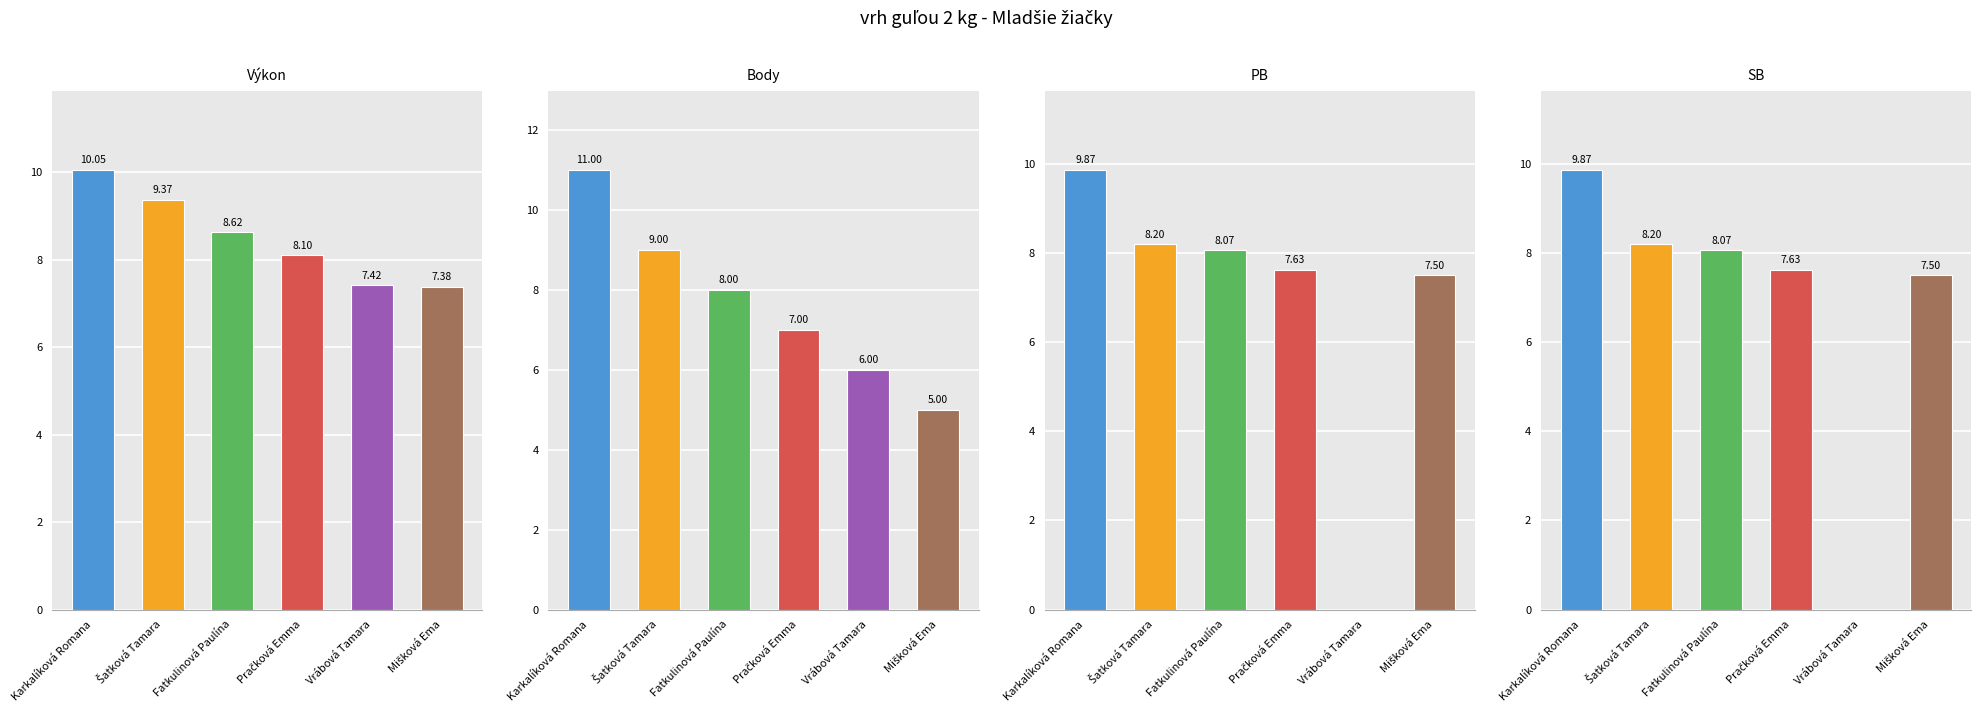

What is the difference between the maximum and minimum values in the Body series?

6.0